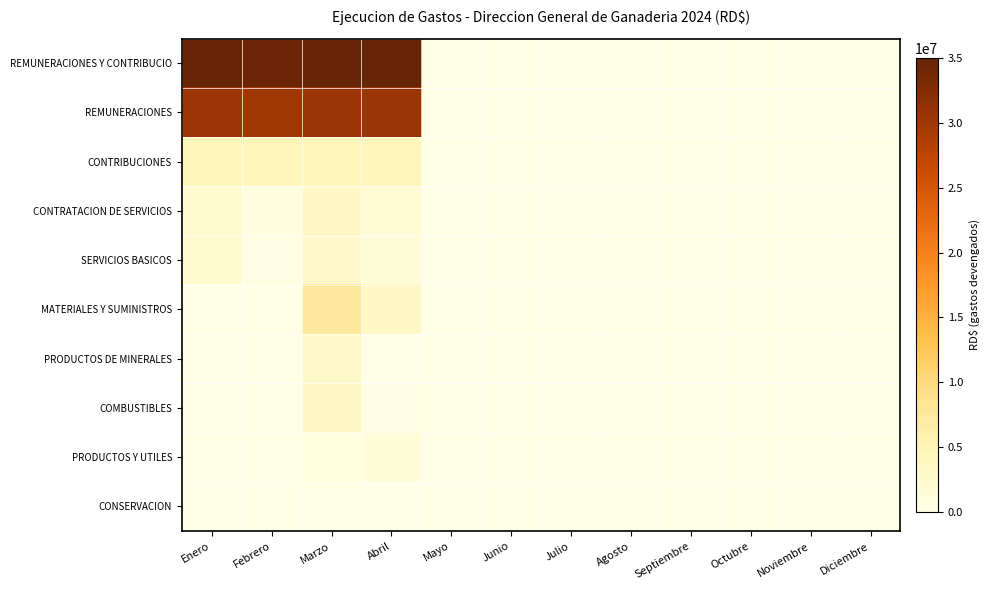

Reading right to left, list all the values displayed in this chart.

REMUNERACIONES Y CONTRIBUCIO: Diciembre=0.0	Noviembre=0.0	Octubre=0.0	Septiembre=0.0	Agosto=0.0	Julio=0.0	Junio=0.0	Mayo=0.0	Abril=35023596.6	Marzo=34976634.2	Febrero=34653484.5	Enero=34941365.5
REMUNERACIONES: Diciembre=0.0	Noviembre=0.0	Octubre=0.0	Septiembre=0.0	Agosto=0.0	Julio=0.0	Junio=0.0	Mayo=0.0	Abril=30454057.1	Marzo=30416722.6	Febrero=30047716.8	Enero=30299716.8
CONTRIBUCIONES: Diciembre=0.0	Noviembre=0.0	Octubre=0.0	Septiembre=0.0	Agosto=0.0	Julio=0.0	Junio=0.0	Mayo=0.0	Abril=4544848.9	Marzo=4559911.6	Febrero=4605767.7	Enero=4641648.6
CONTRATACION DE SERVICIOS: Diciembre=0.0	Noviembre=0.0	Octubre=0.0	Septiembre=0.0	Agosto=0.0	Julio=0.0	Junio=0.0	Mayo=0.0	Abril=1839191.7	Marzo=3409157.3	Febrero=596200.3	Enero=2324436.6
SERVICIOS BASICOS: Diciembre=0.0	Noviembre=0.0	Octubre=0.0	Septiembre=0.0	Agosto=0.0	Julio=0.0	Junio=0.0	Mayo=0.0	Abril=1443313.7	Marzo=2906182.7	Febrero=197470.8	Enero=2324436.6
MATERIALES Y SUMINISTROS: Diciembre=0.0	Noviembre=0.0	Octubre=0.0	Septiembre=0.0	Agosto=0.0	Julio=0.0	Junio=0.0	Mayo=0.0	Abril=3540368.5	Marzo=7582919.6	Febrero=0.0	Enero=0.0
PRODUCTOS DE MINERALES: Diciembre=0.0	Noviembre=0.0	Octubre=0.0	Septiembre=0.0	Agosto=0.0	Julio=0.0	Junio=0.0	Mayo=0.0	Abril=10800.0	Marzo=2984312.9	Febrero=0.0	Enero=0.0
COMBUSTIBLES: Diciembre=0.0	Noviembre=0.0	Octubre=0.0	Septiembre=0.0	Agosto=0.0	Julio=0.0	Junio=0.0	Mayo=0.0	Abril=394677.0	Marzo=3304724.7	Febrero=0.0	Enero=0.0
PRODUCTOS Y UTILES: Diciembre=0.0	Noviembre=0.0	Octubre=0.0	Septiembre=0.0	Agosto=0.0	Julio=0.0	Junio=0.0	Mayo=0.0	Abril=1386250.0	Marzo=982163.8	Febrero=0.0	Enero=0.0
CONSERVACION: Diciembre=0.0	Noviembre=0.0	Octubre=0.0	Septiembre=0.0	Agosto=0.0	Julio=0.0	Junio=0.0	Mayo=0.0	Abril=122373.9	Marzo=85070.6	Febrero=0.0	Enero=0.0